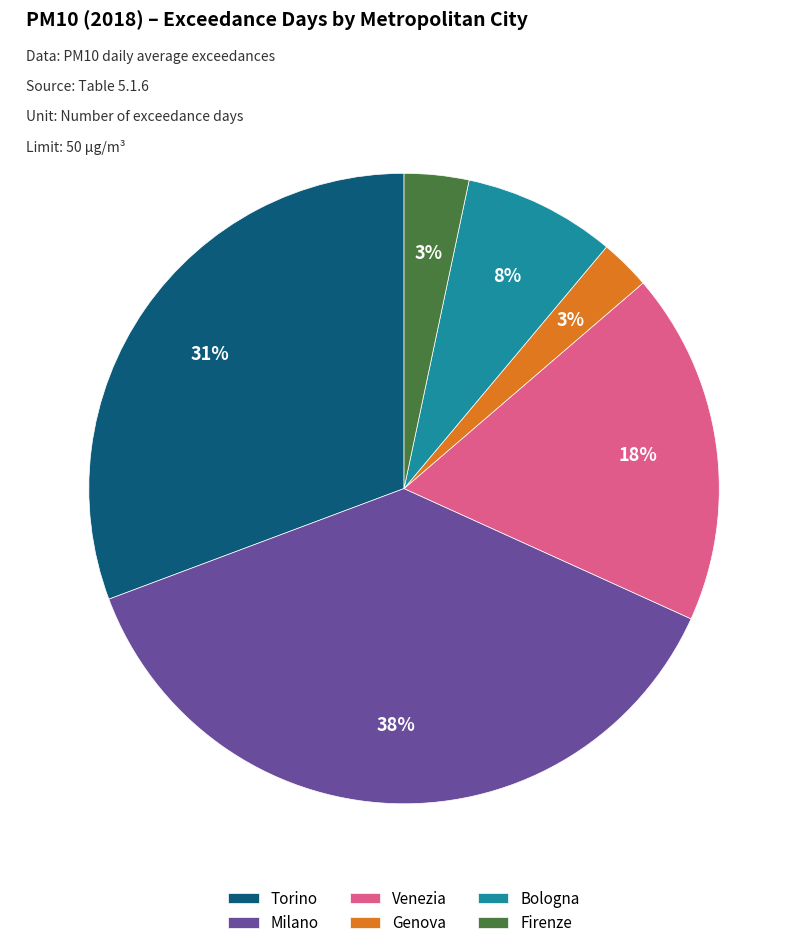

To the nearest percent, what is the difference between the largest and smallest slice percentages?

35%